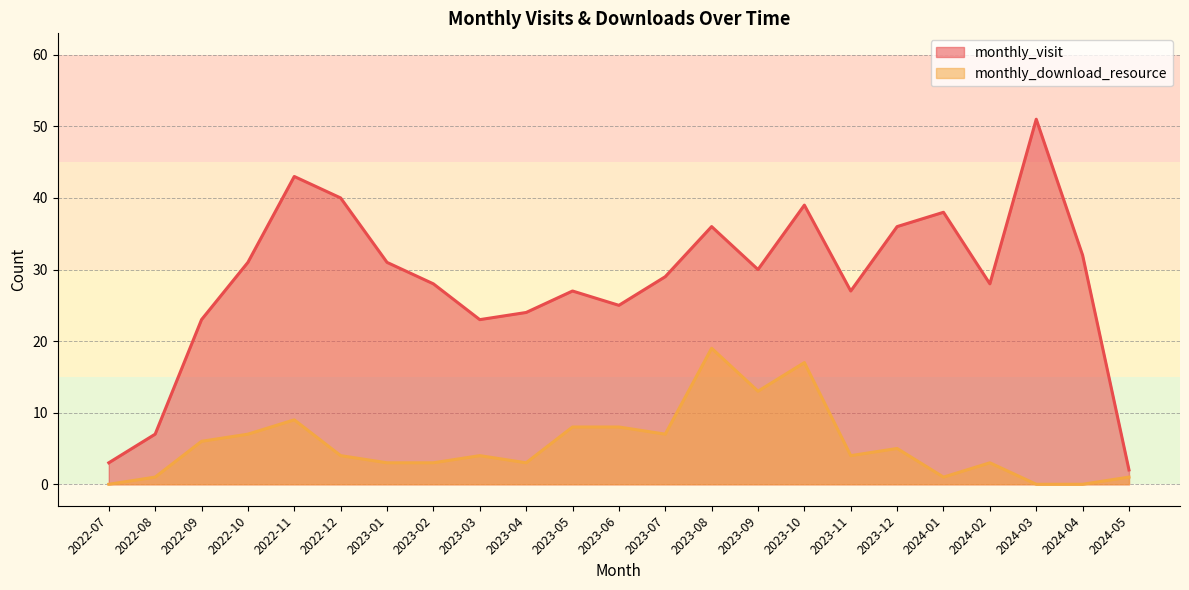

Which has a higher value, 2022-09 or 2023-11?

2023-11